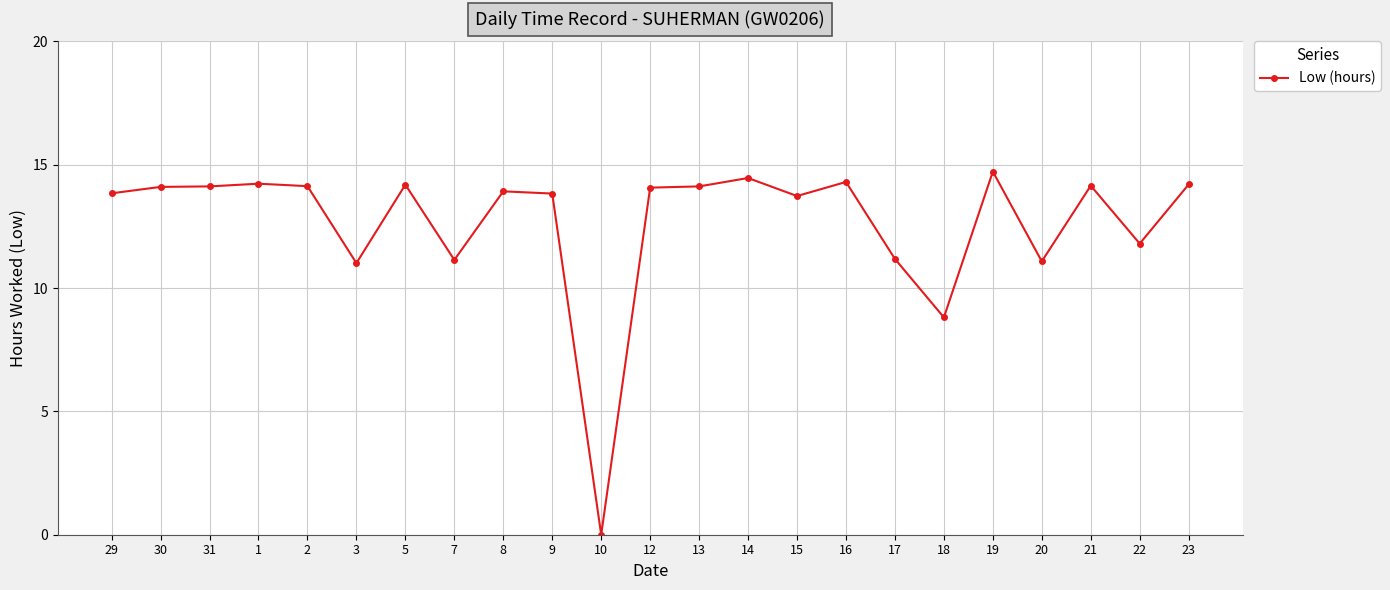

Is this an area chart (filled region under the line)?

No